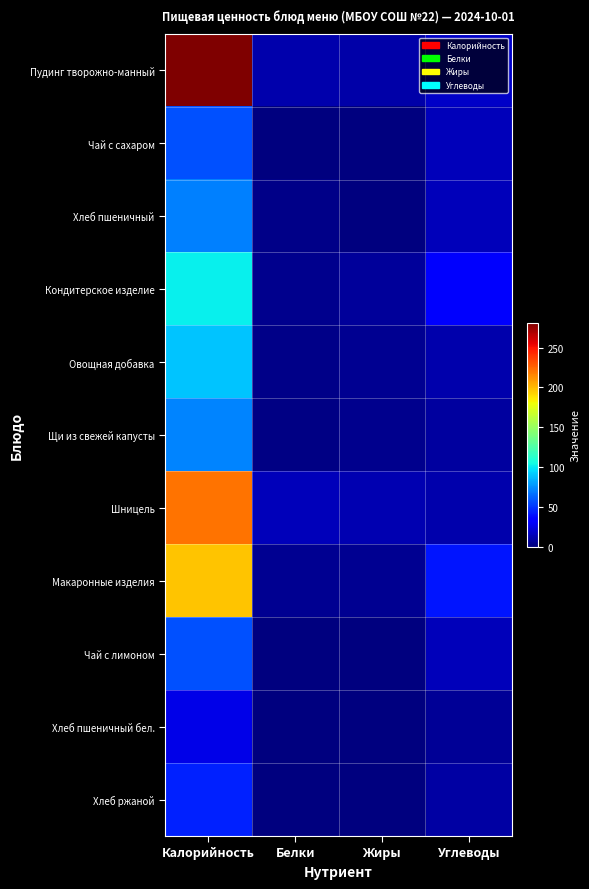

At which category is the sum across all series the highest?

Калорийность